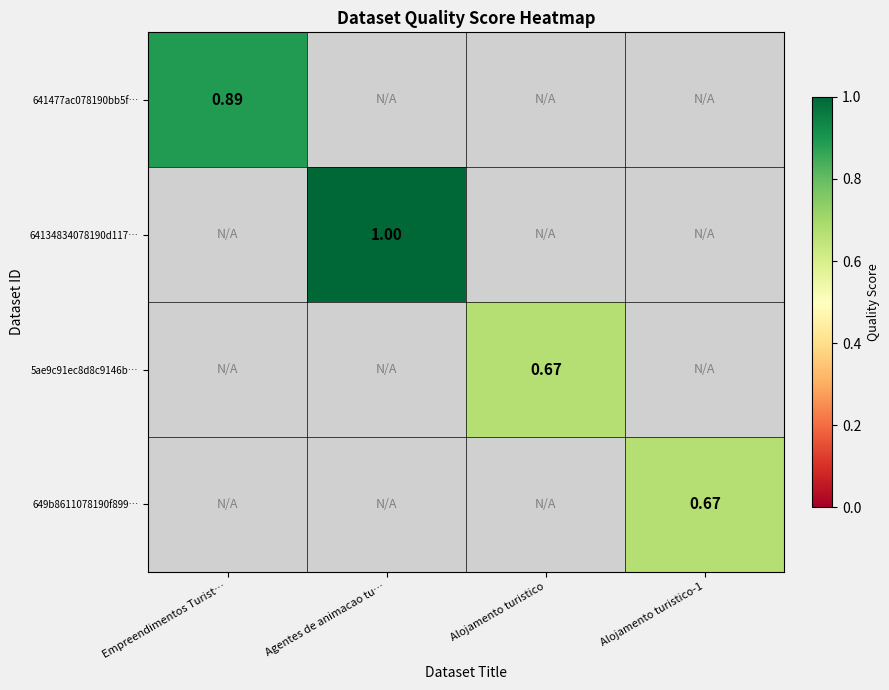

What is the total value across all series at Alojamento turistico-1?

0.7